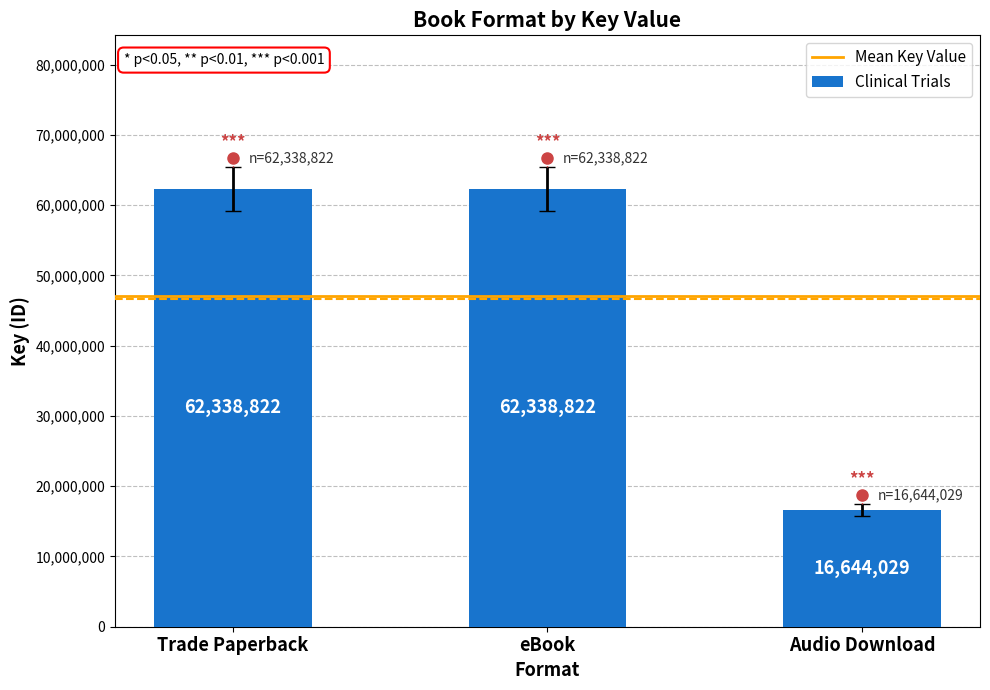

How many distinct data groups are displayed?

1